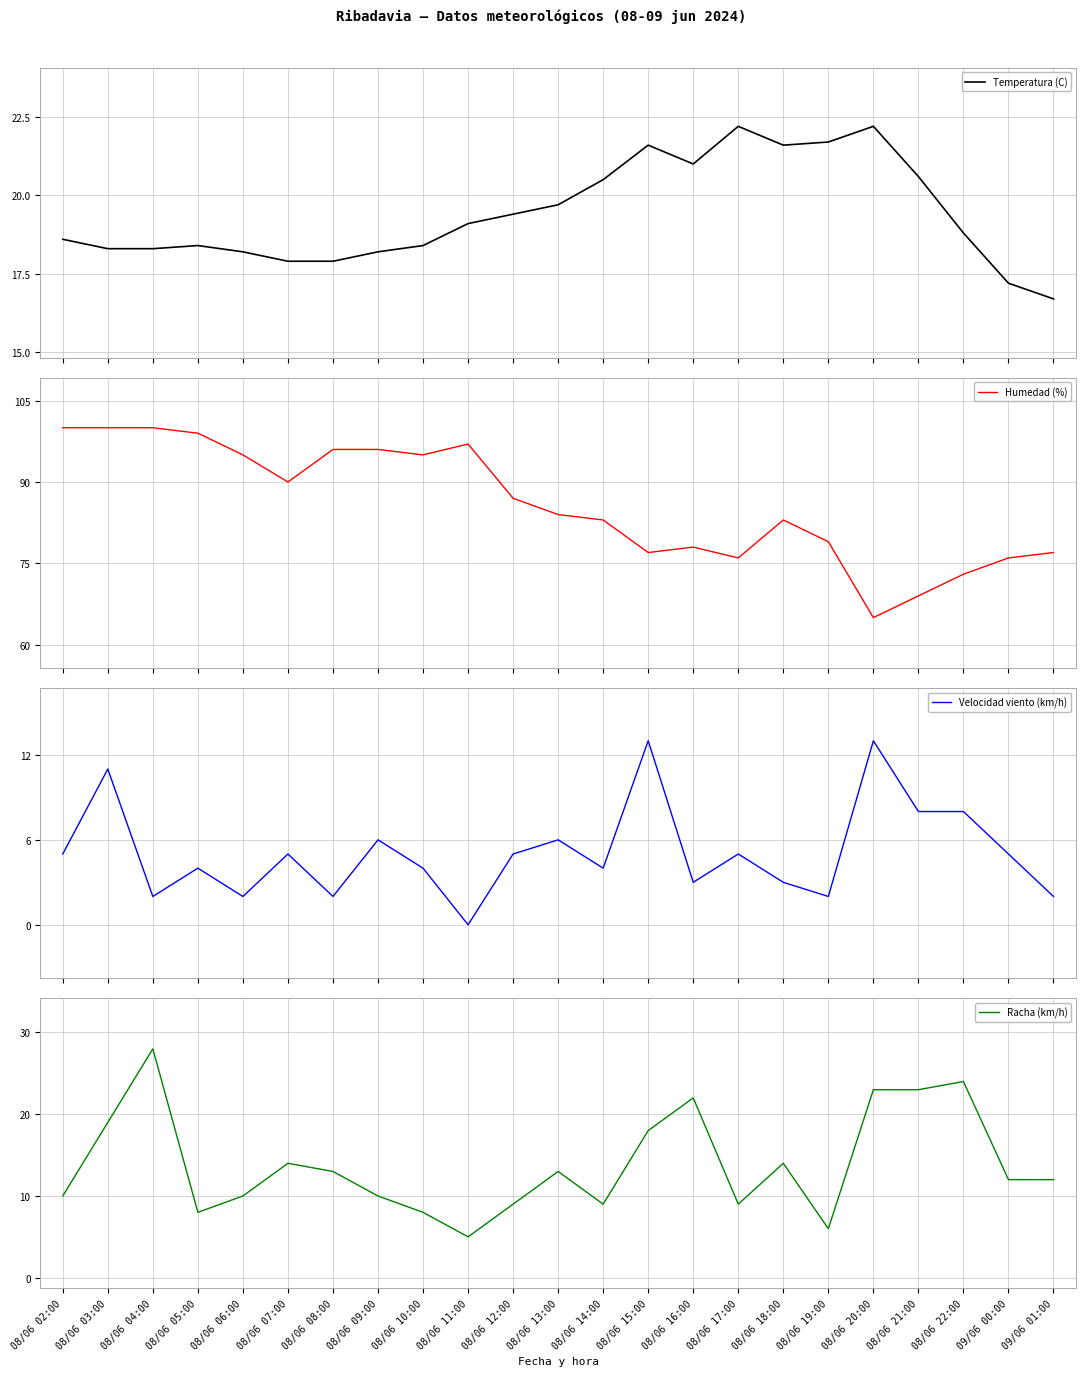

Where is Racha (km/h) nearest to the value 16?

08/06 07:00